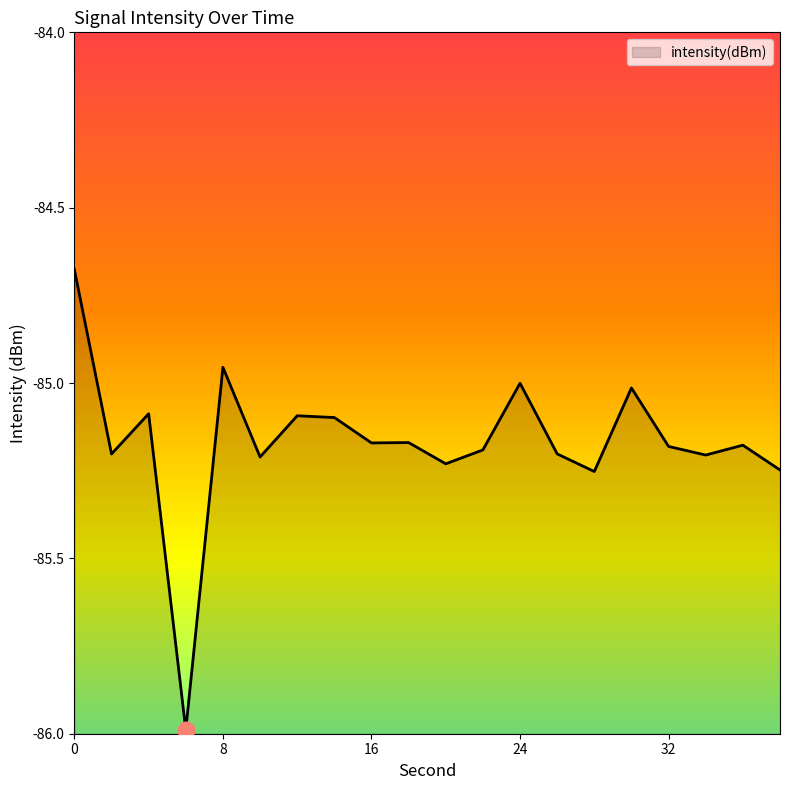

How many interior local peaks (higher than both neighbors) does the data have?

7